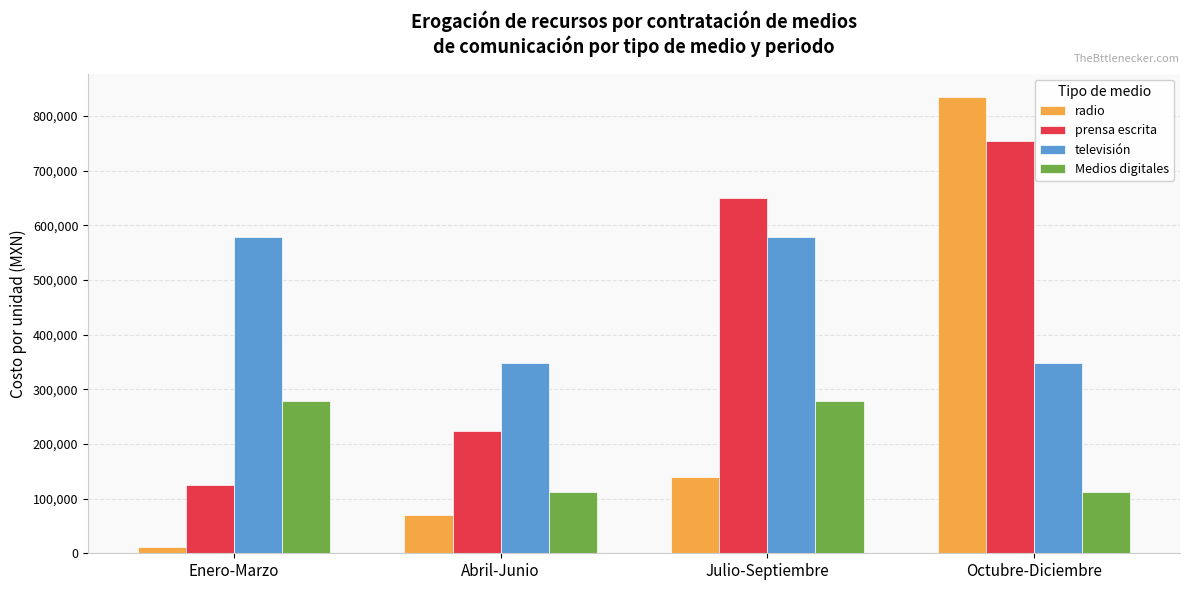

Reading left to right, what are all the values shown in this chart?

radio: Enero-Marzo=11600.0	Abril-Junio=69600.0	Julio-Septiembre=139200.0	Octubre-Diciembre=835200.0
prensa escrita: Enero-Marzo=125000.0	Abril-Junio=223300.0	Julio-Septiembre=650000.0	Octubre-Diciembre=754000.0
televisión: Enero-Marzo=578214.6	Abril-Junio=348000.0	Julio-Septiembre=578214.6	Octubre-Diciembre=348000.0
Medios digitales: Enero-Marzo=278400.0	Abril-Junio=112531.0	Julio-Septiembre=278400.0	Octubre-Diciembre=112531.0